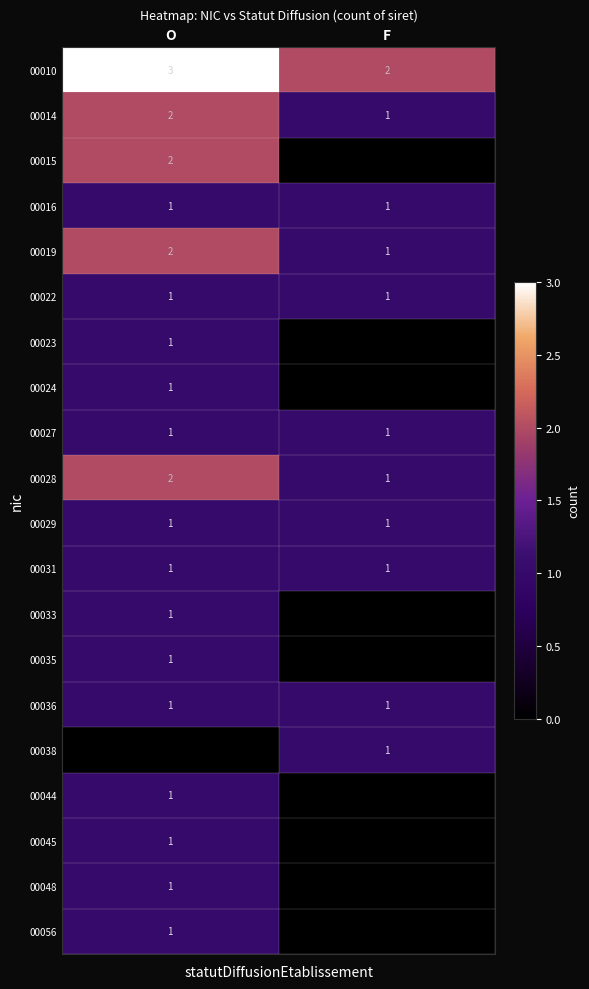

What is the sum of all 00019 values?

3